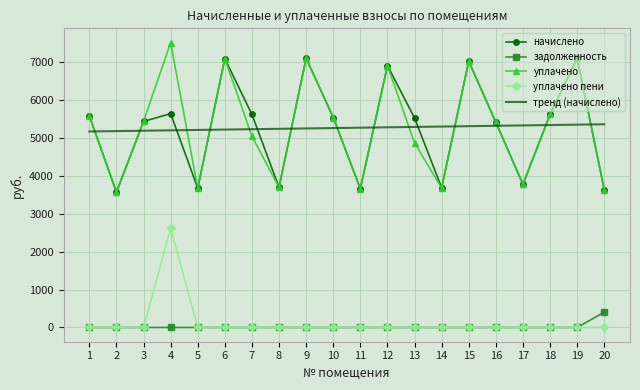

Is the value of уплачено пени at 5 greater than the value of уплачено at 6?

No